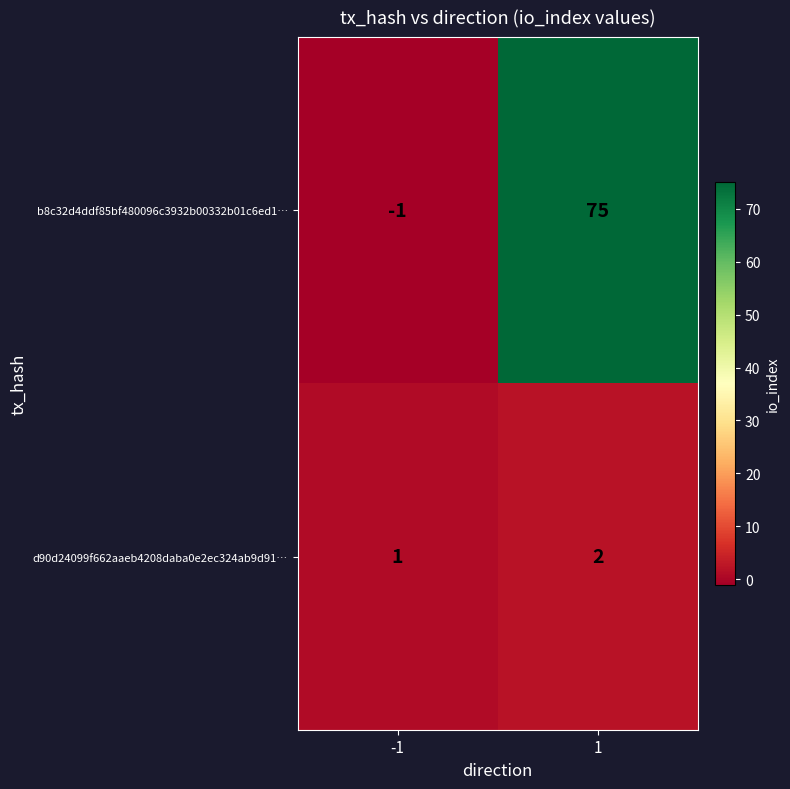

How many data points does each series have?

2